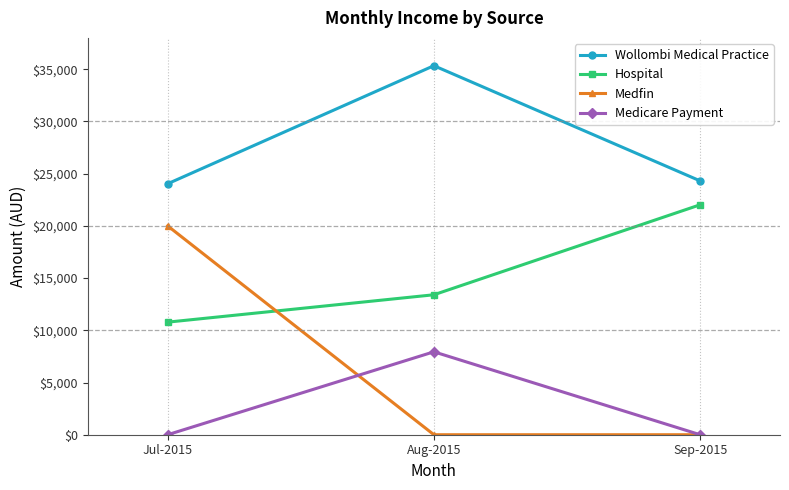

The Hospital series shows 22019.3 at Sep-2015. True or false?

True